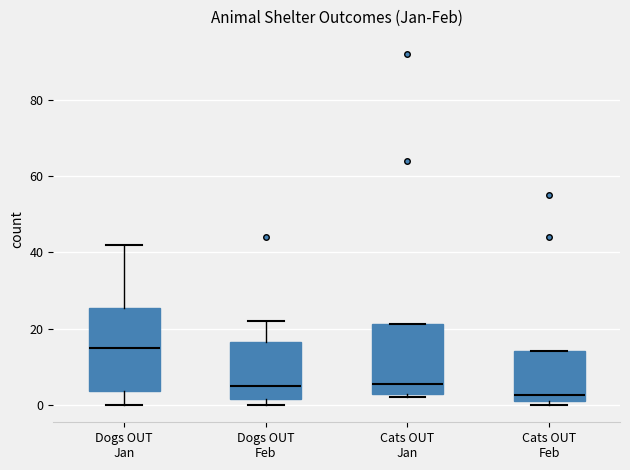

Reading left to right, read every box against the y-axis: the position of its median line, the range the box covers, and the ends of its whiskers. The values are not printed on the chart, so give them approximately, as read against the axis.

Dogs OUT Jan: median 16, box 4 to 26, whiskers 0 to 42
Dogs OUT Feb: median 6, box 2 to 16, whiskers 0 to 22
Cats OUT Jan: median 6, box 2 to 22, whiskers 2 (just below the box's lower edge) to 22
Cats OUT Feb: median 2 (just above the box's lower edge), box 2 to 14, whiskers 0 to 14